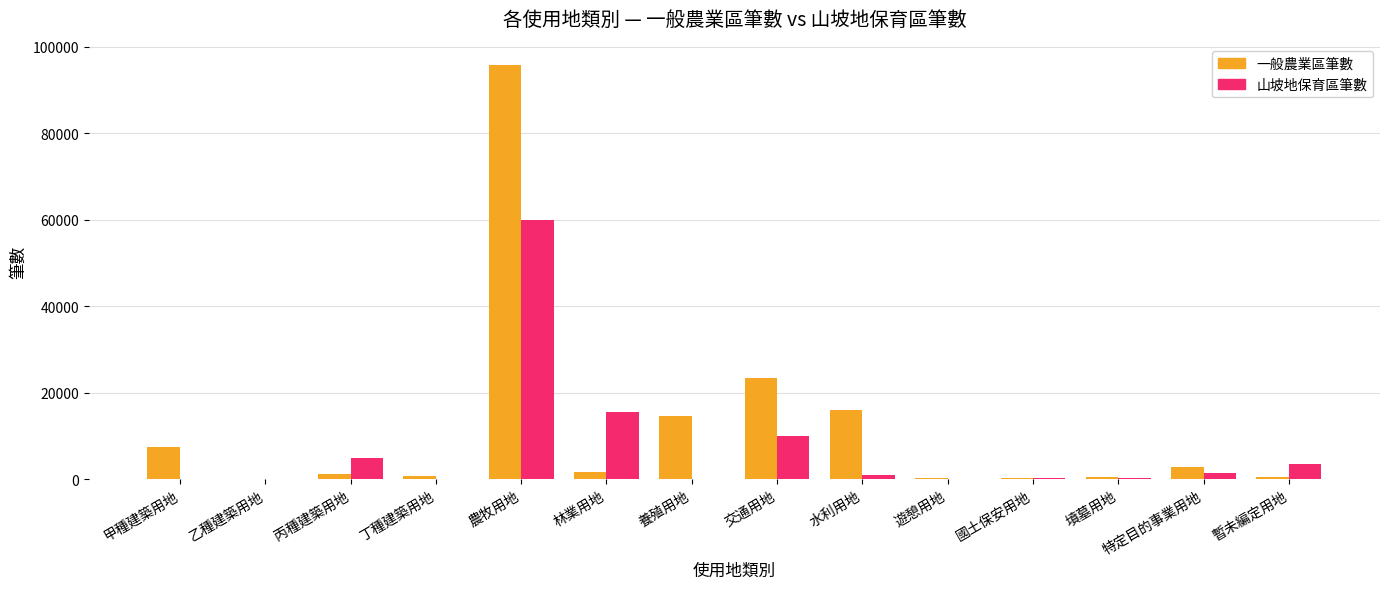

Between 農牧用地 and 國土保安用地, which series saw the biggest shift?

一般農業區筆數